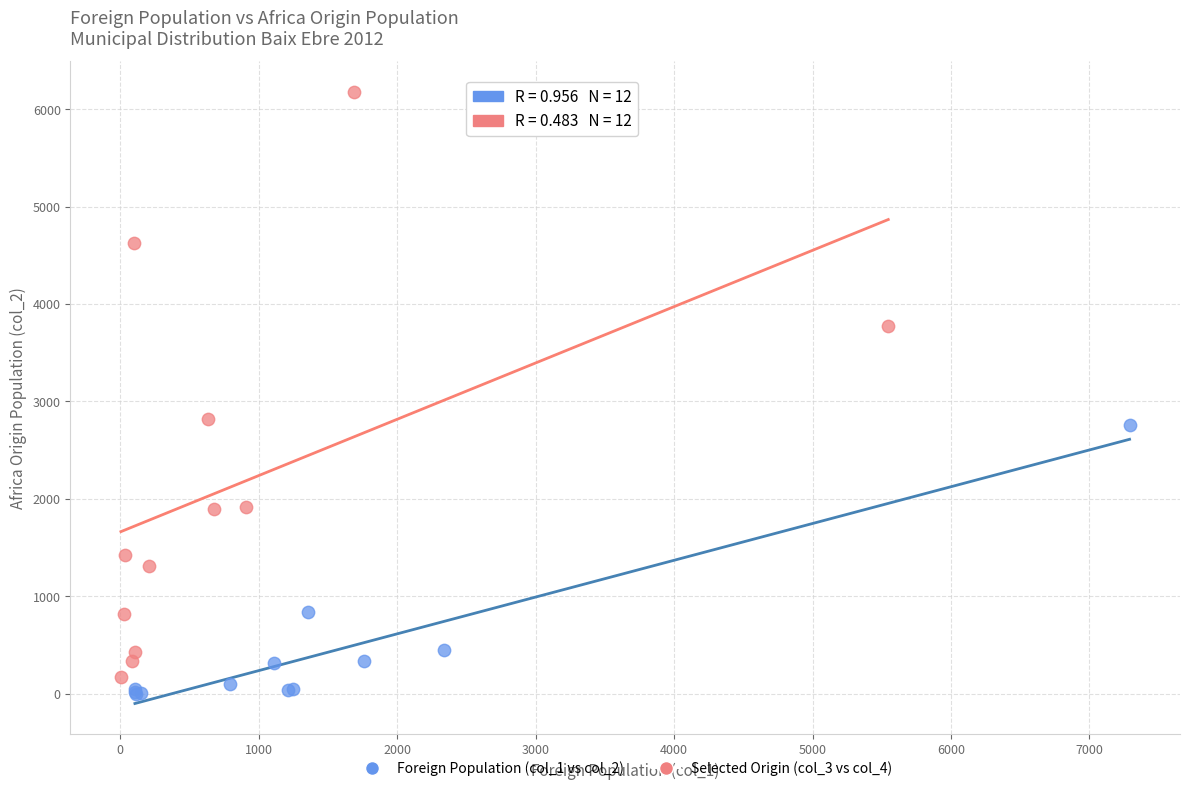

Which series contains the highest Y value?

Selected Origin (col_3 vs col_4)